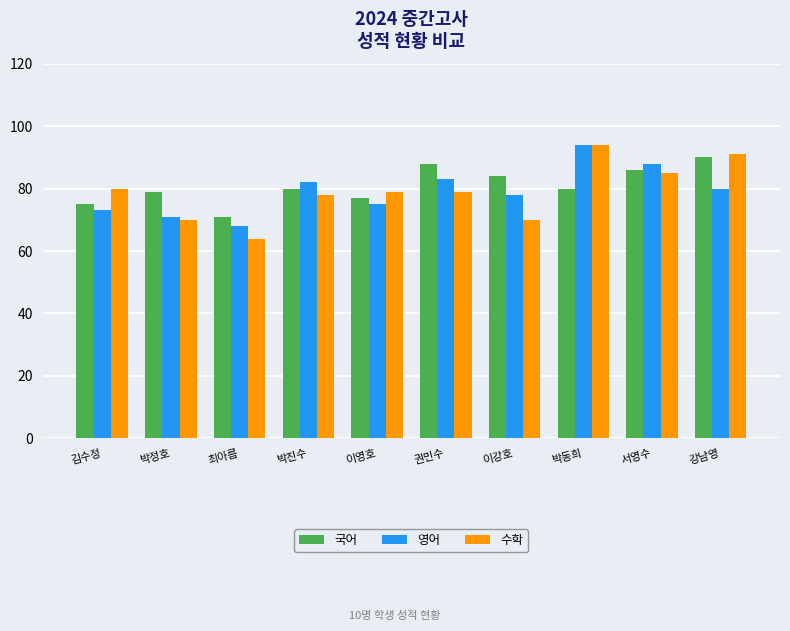

True or false: 영어 has a value of 71 at 박정호.

True